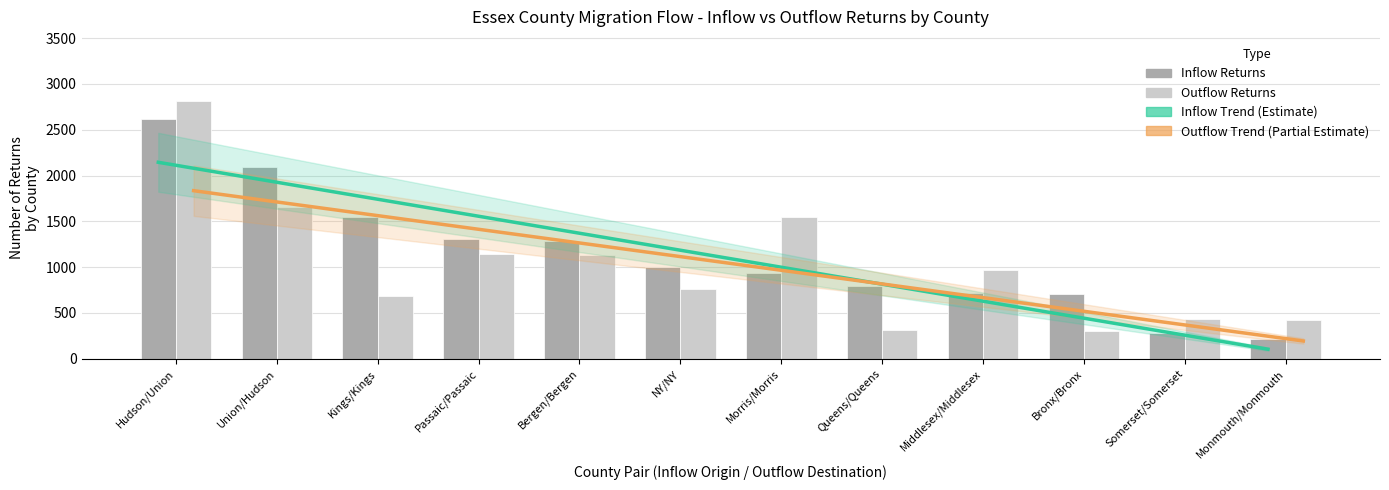

How many groups of bars are there?

12